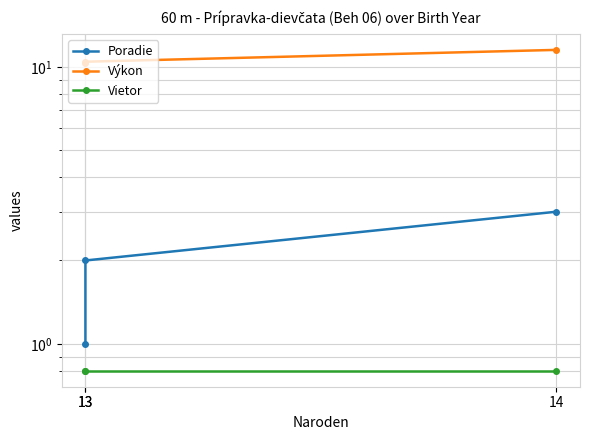

At 13, list the series in order from smallest to largest.

Vietor, Poradie, Výkon